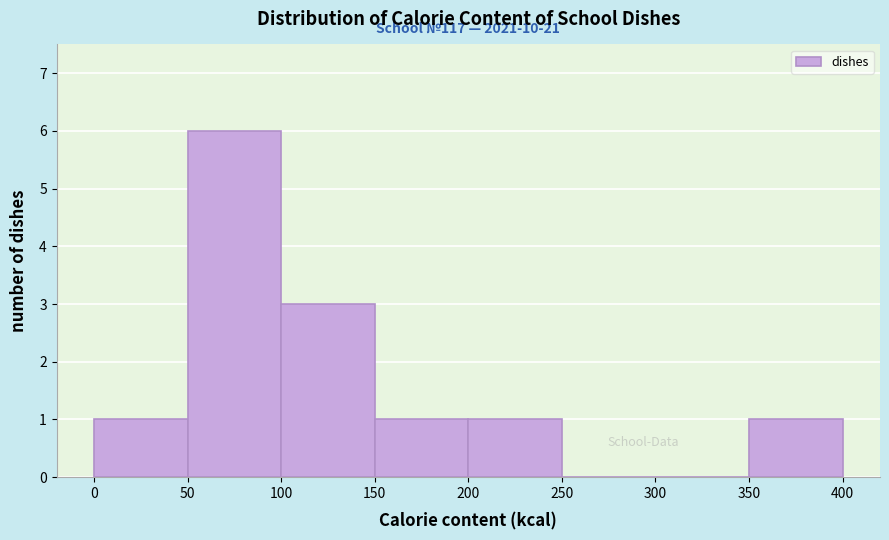

Over which range of the x-axis is the bar tallest?

50 to 100